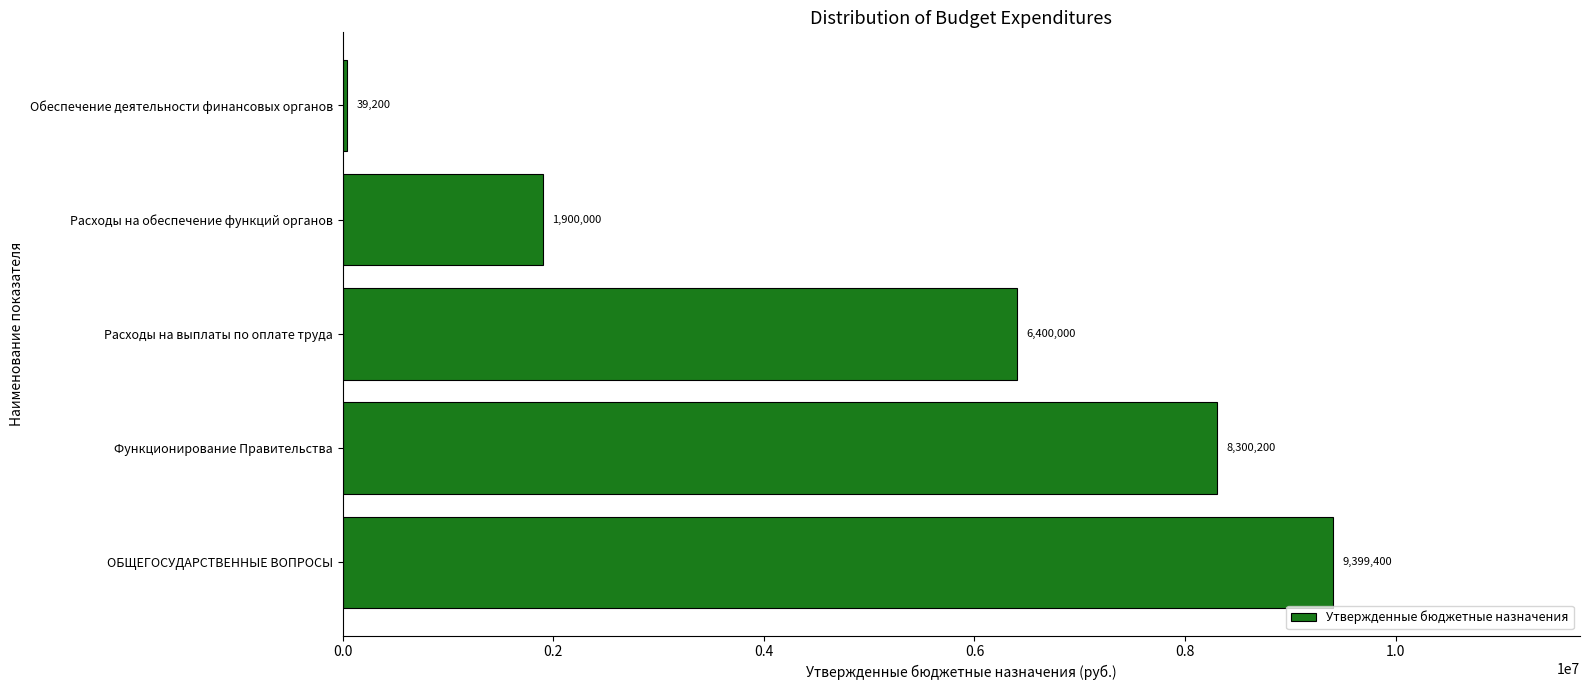

What is the maximum value shown in the chart?

9399400